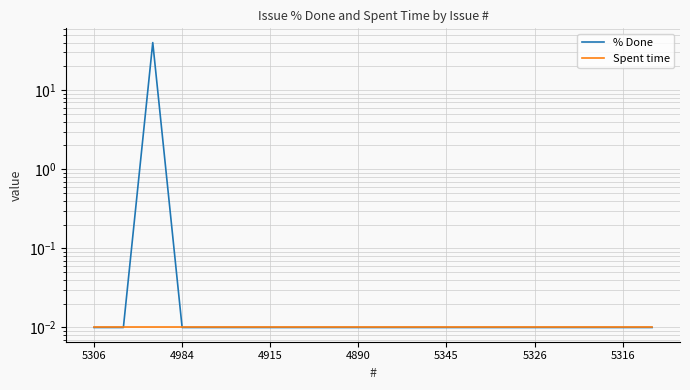

Rank the series at 5326 from highest to lowest value.

% Done, Spent time